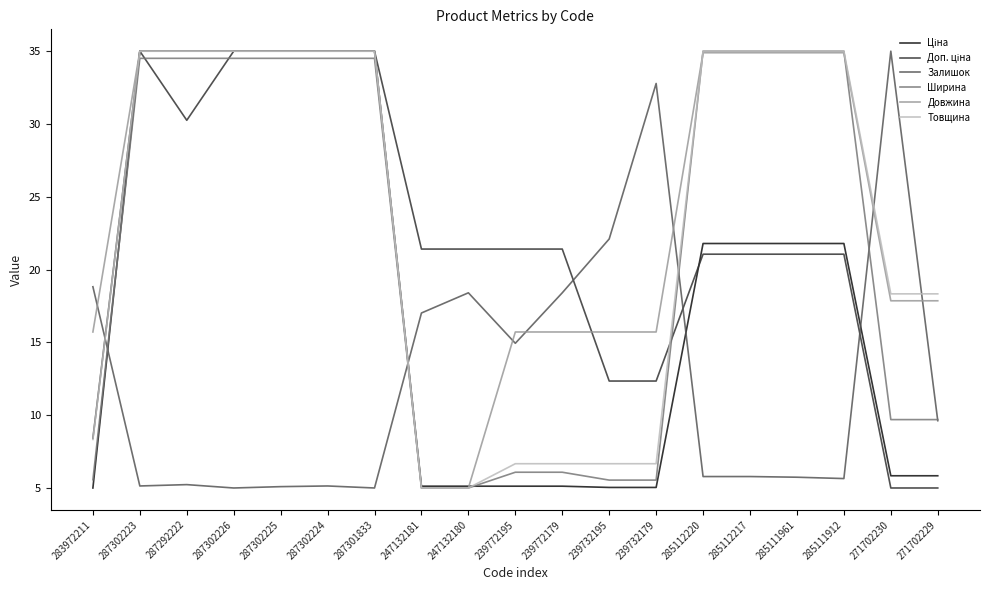

What is the difference between the maximum and minimum values in the Залишок series?

30.0